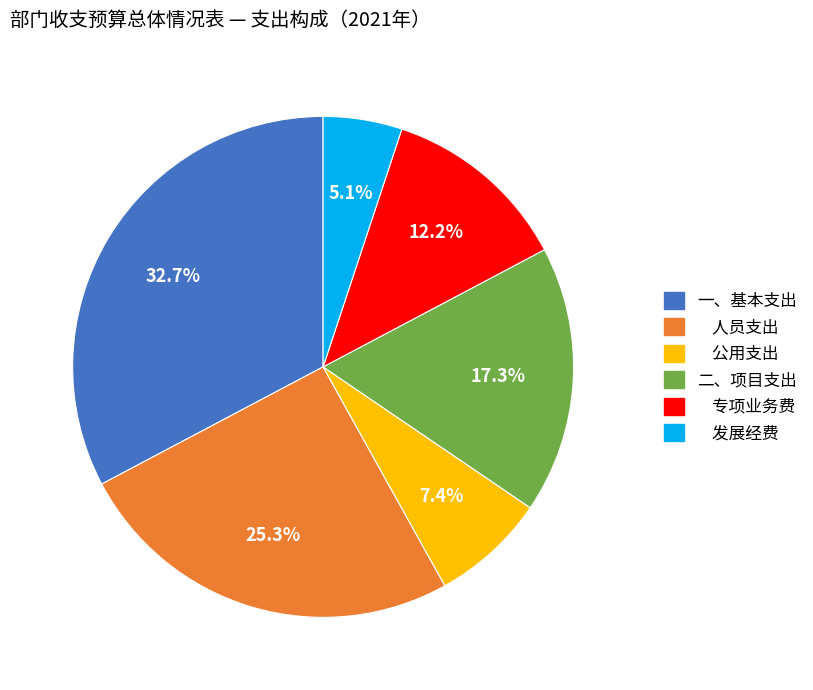

Is there a majority slice in this chart?

No